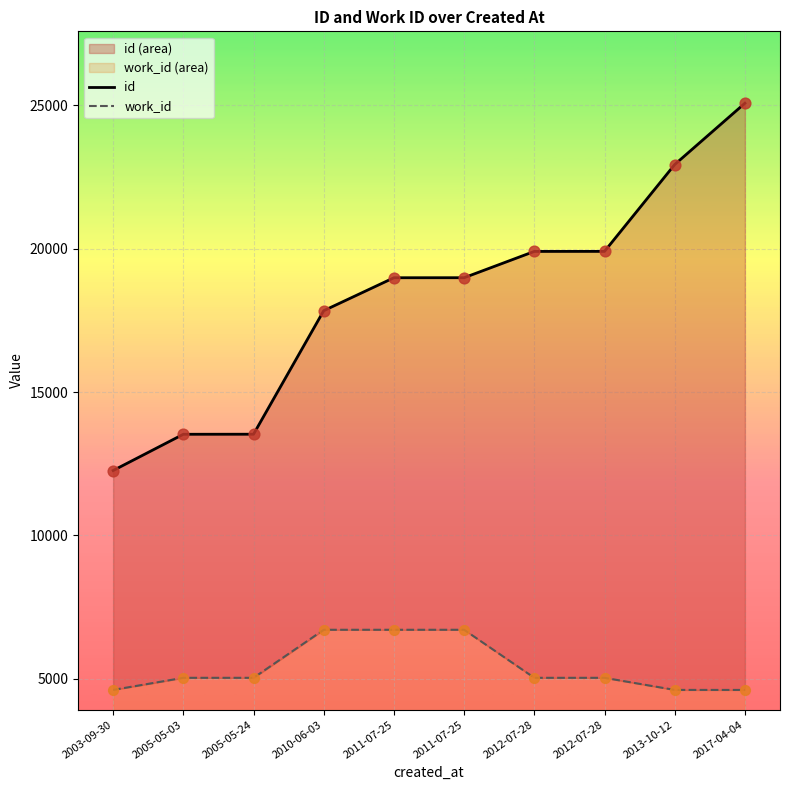

Which series contains the highest Y value?

id